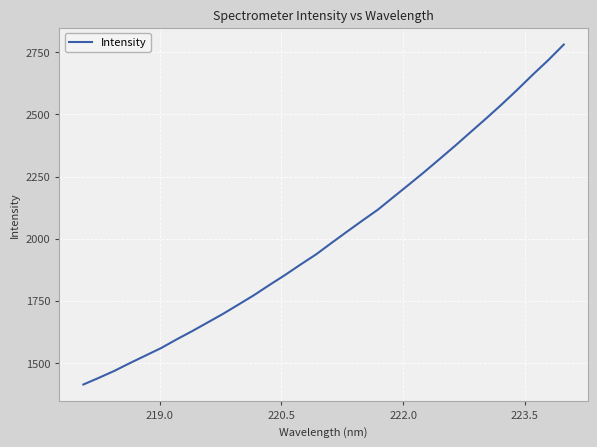

What is the maximum value shown in the chart?

2781.5